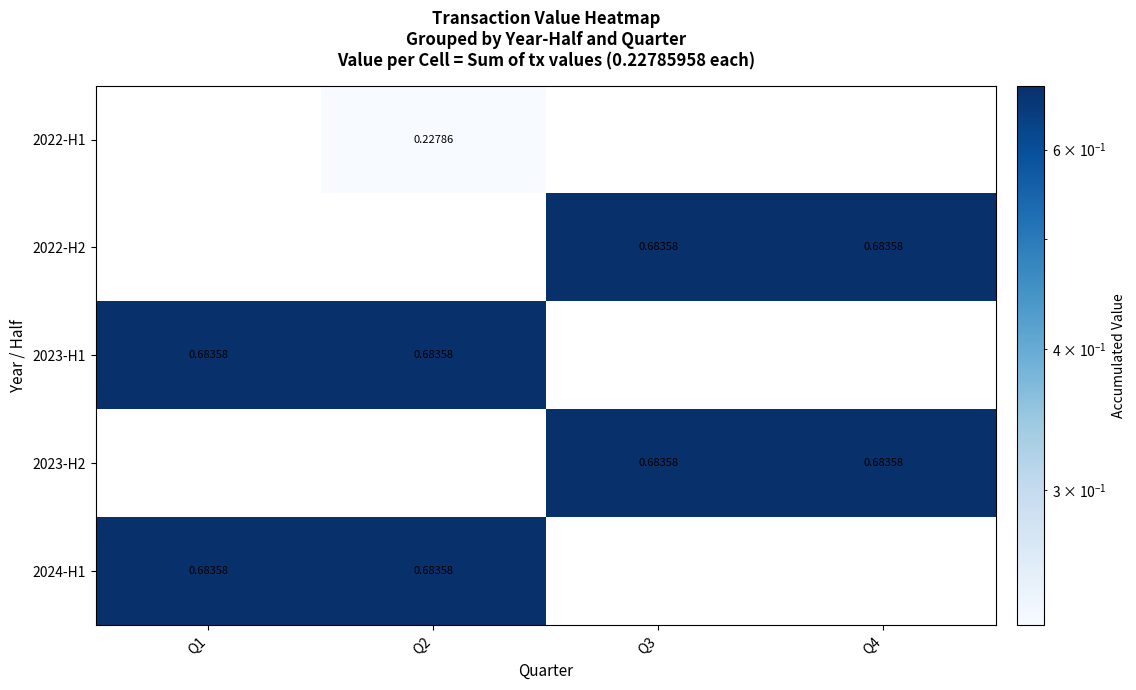

Between Q4 and Q1, which is larger?

Q1